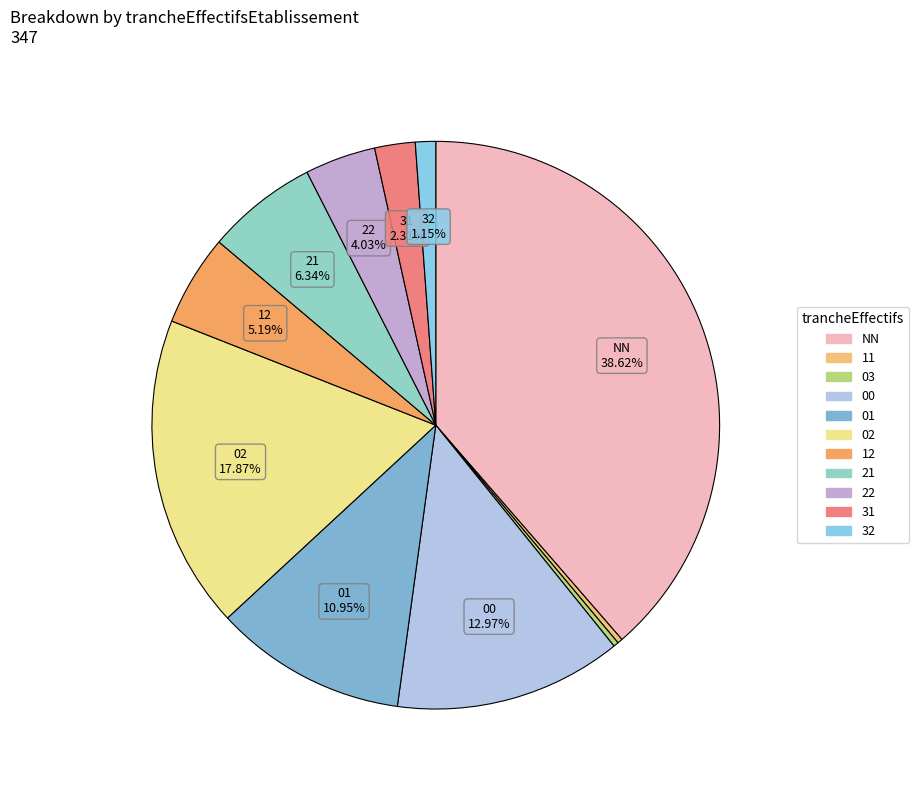

Count the number of slices in the pie.

11